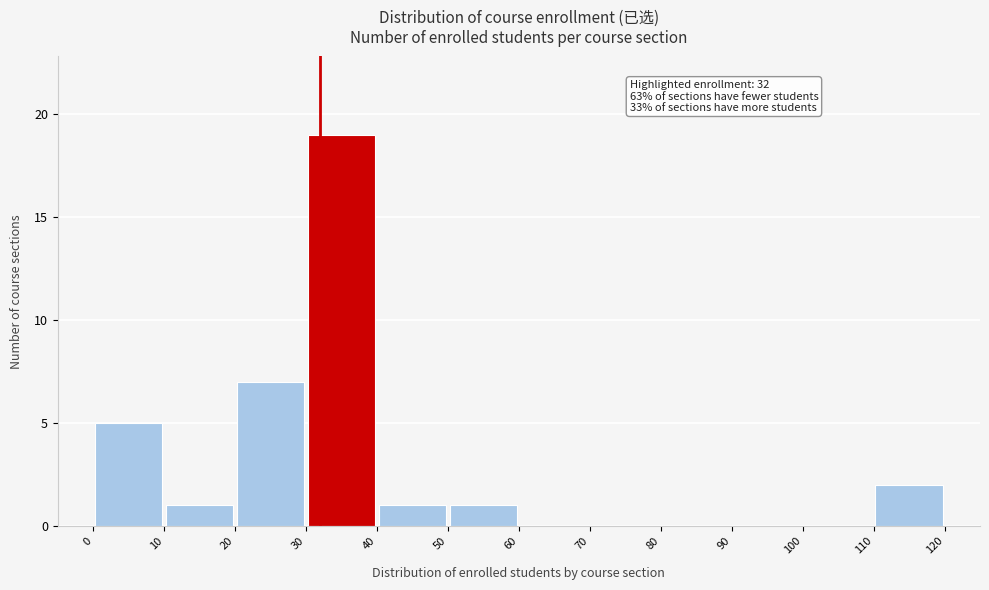

Which range on the x-axis has the tallest bar?

30 to 40